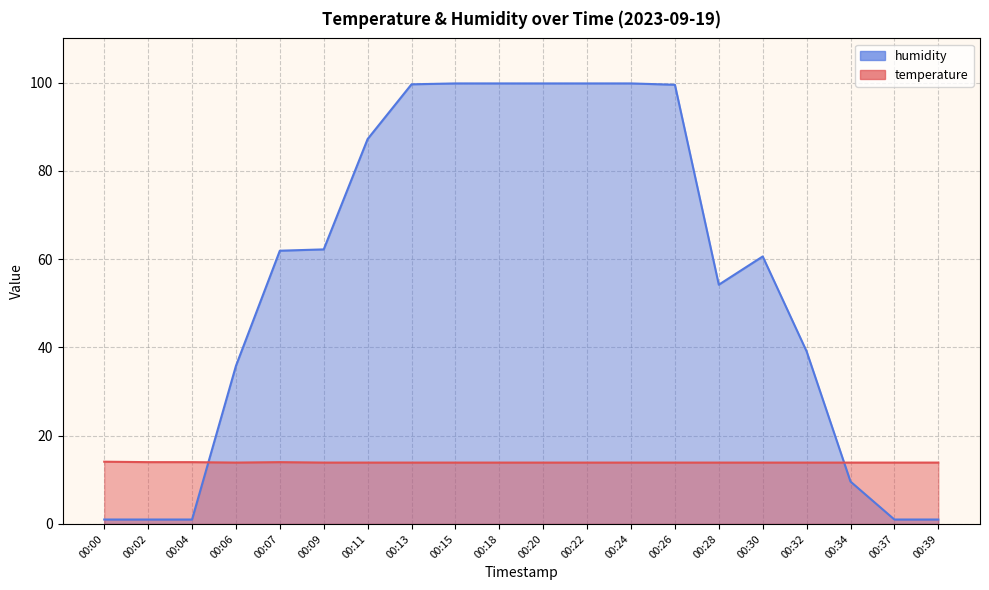

True or false: humidity has more than 0 interior local peaks.

True